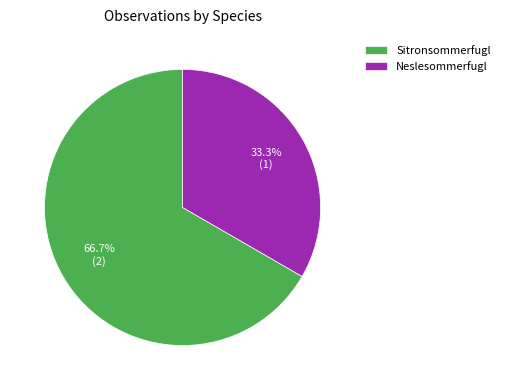

Approximately how many times larger is the value at Neslesommerfugl compared to Sitronsommerfugl?

0.5